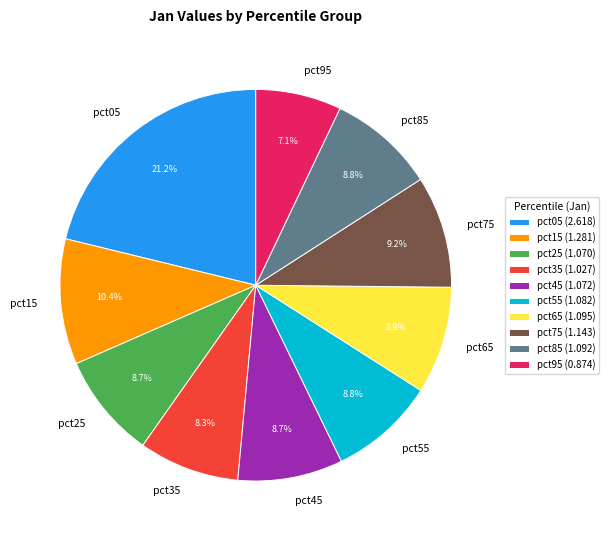

Which has a higher value, pct25 or pct95?

pct25